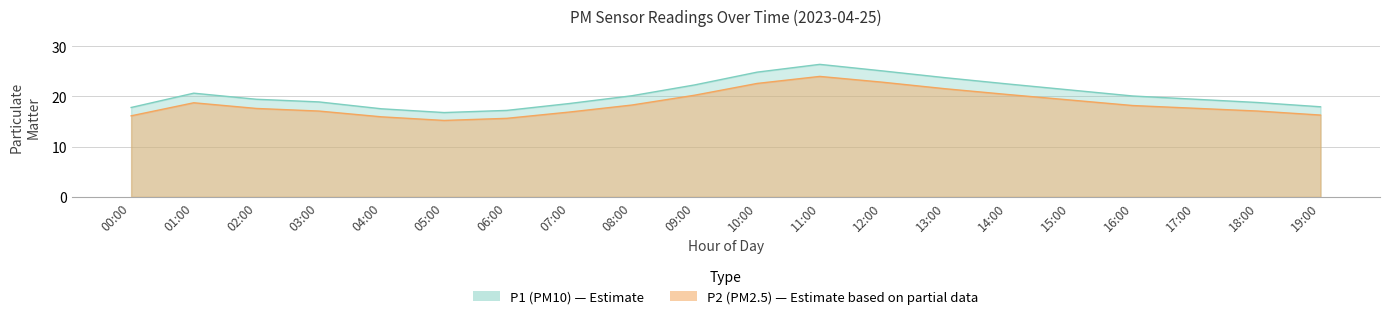

What is the difference between the maximum and second lowest values in the P2 series?

8.3